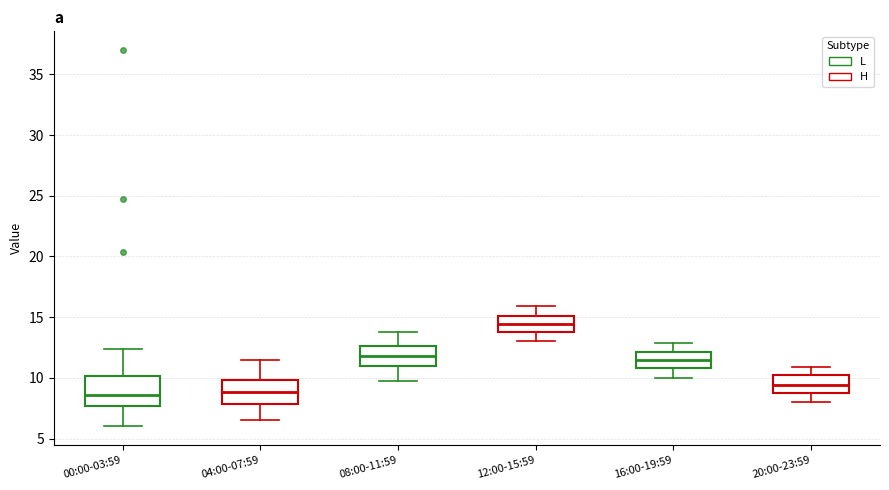

Where does the upper whisker of the box for 20:00-23:59 end on the y-axis? The values are not printed on the chart, so give them approximately, as read against the axis.

11.0